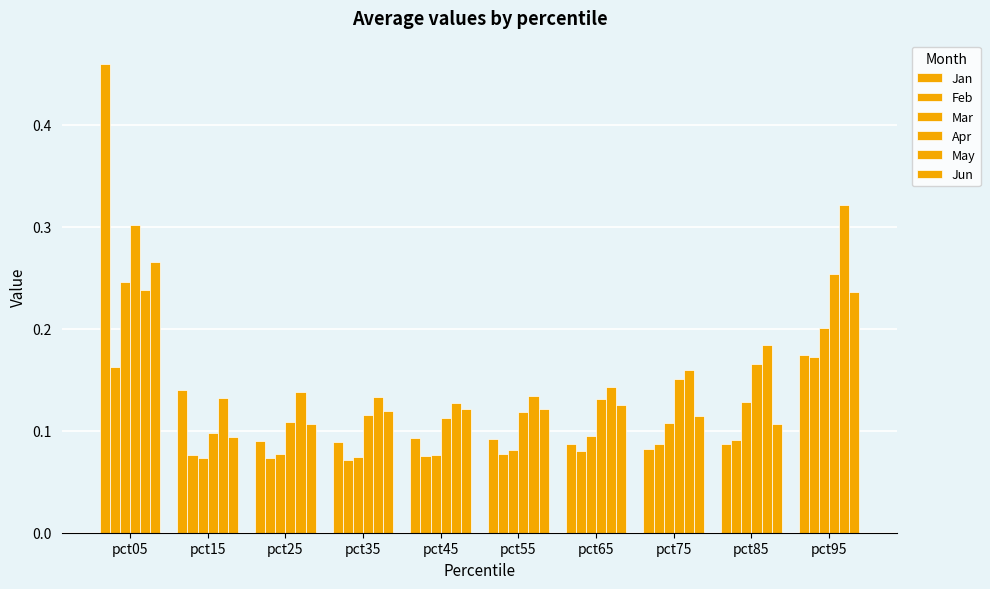

How many groups of bars are there?

10